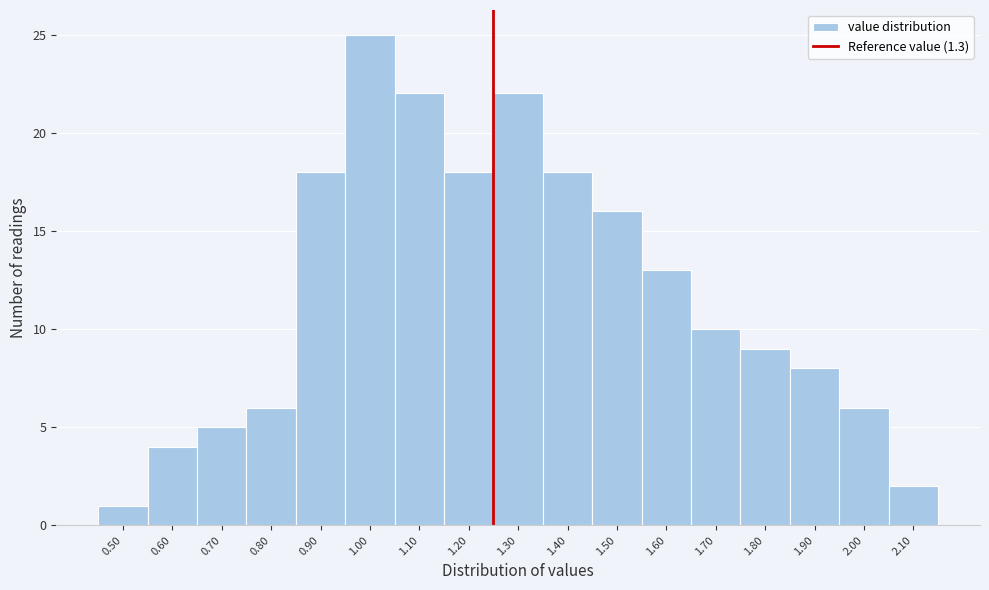

Reading left to right, what are all the values shown in this chart?

0.50=1	0.60=4	0.70=5	0.80=6	0.90=18	1.00=25	1.10=22	1.20=18	1.30=22	1.40=18	1.50=16	1.60=13	1.70=10	1.80=9	1.90=8	2.00=6	2.10=2